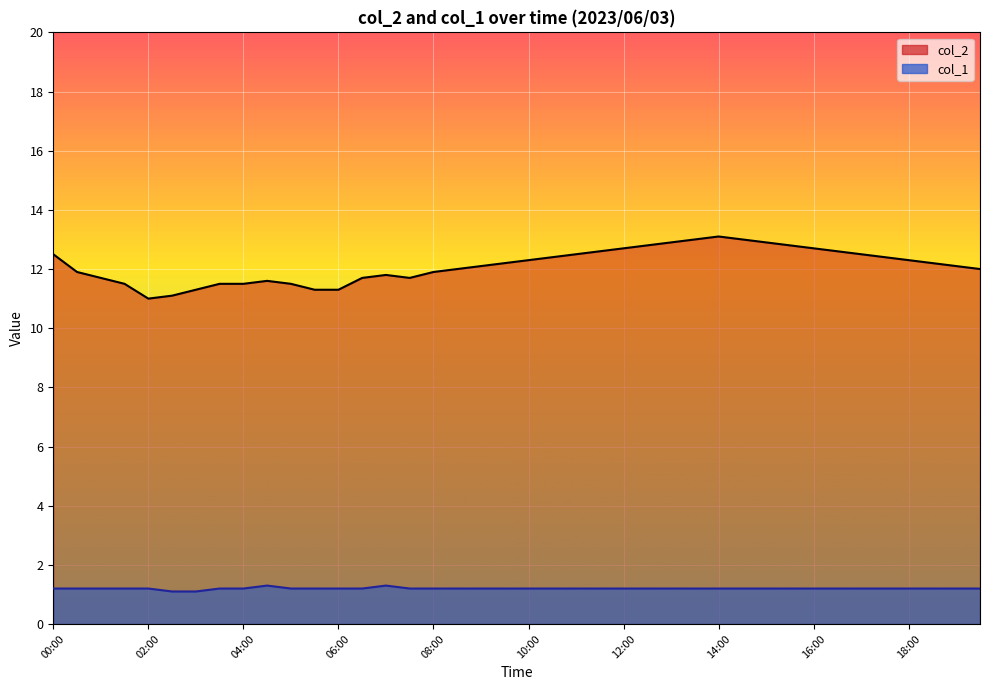

At which label is col_2 closest to 12?

08:30